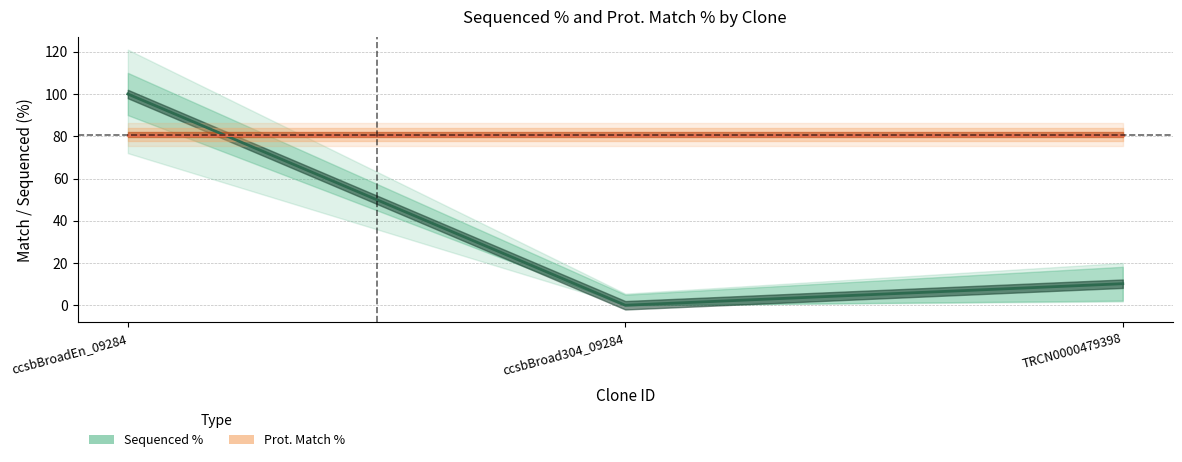

What is the value of the Prot. Match % point at the 2nd from the left?

80.8